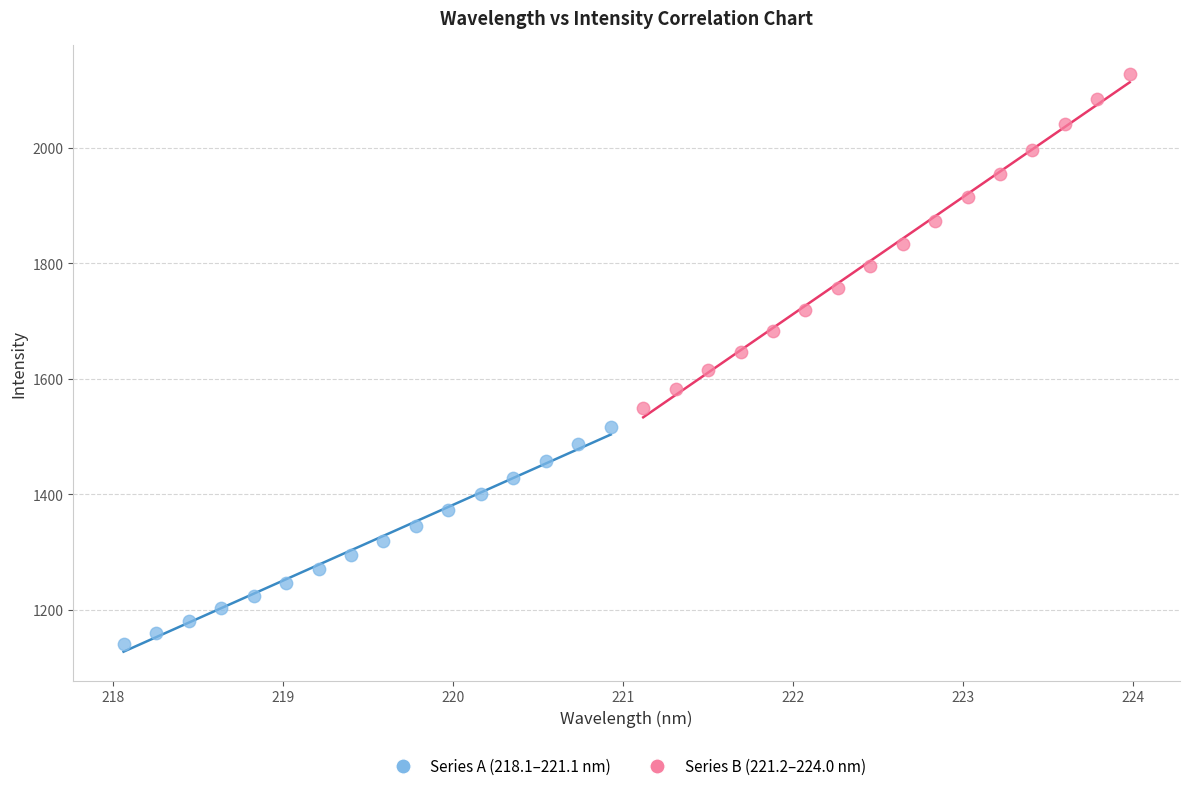

Which series has the widest spread of Y values?

Series B (221.2–224.0 nm)